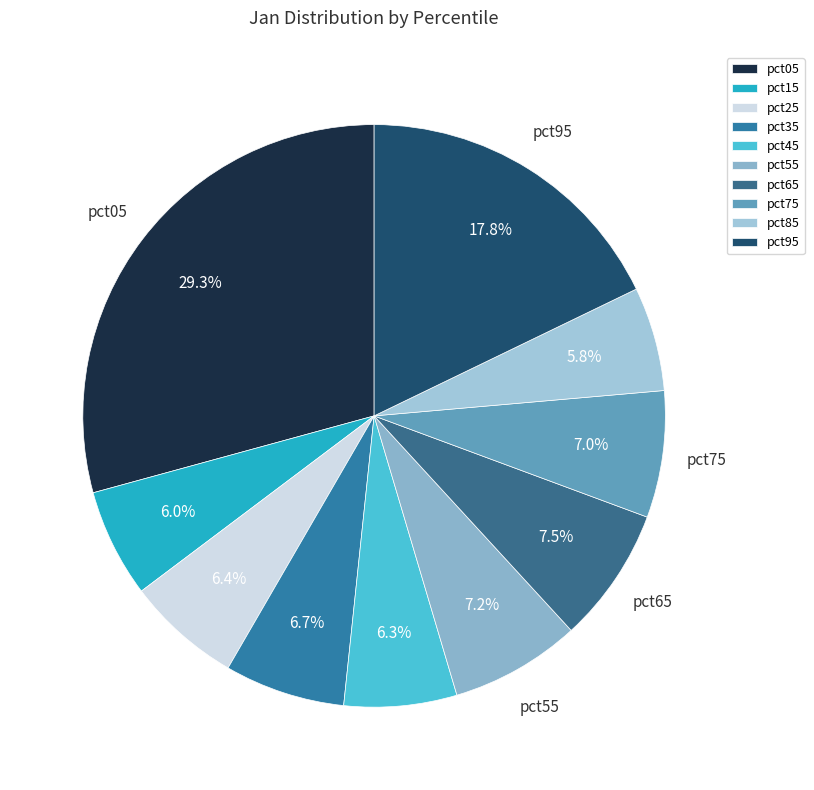

To the nearest percent, what percentage of the pie is pct05?

29%